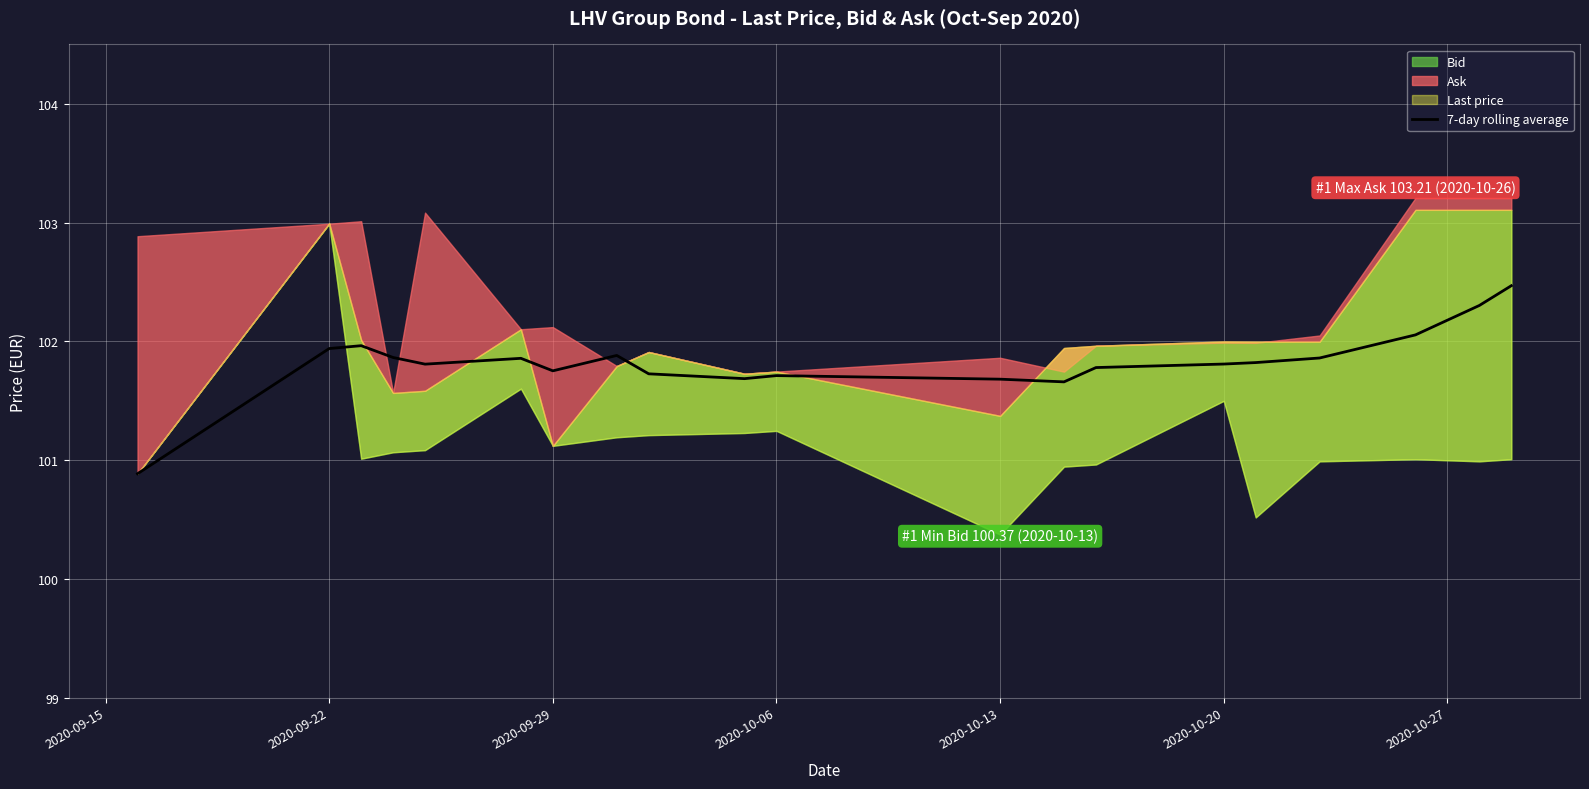

How many points are lower than both their immediate neighbors (excluding endpoints)?

4